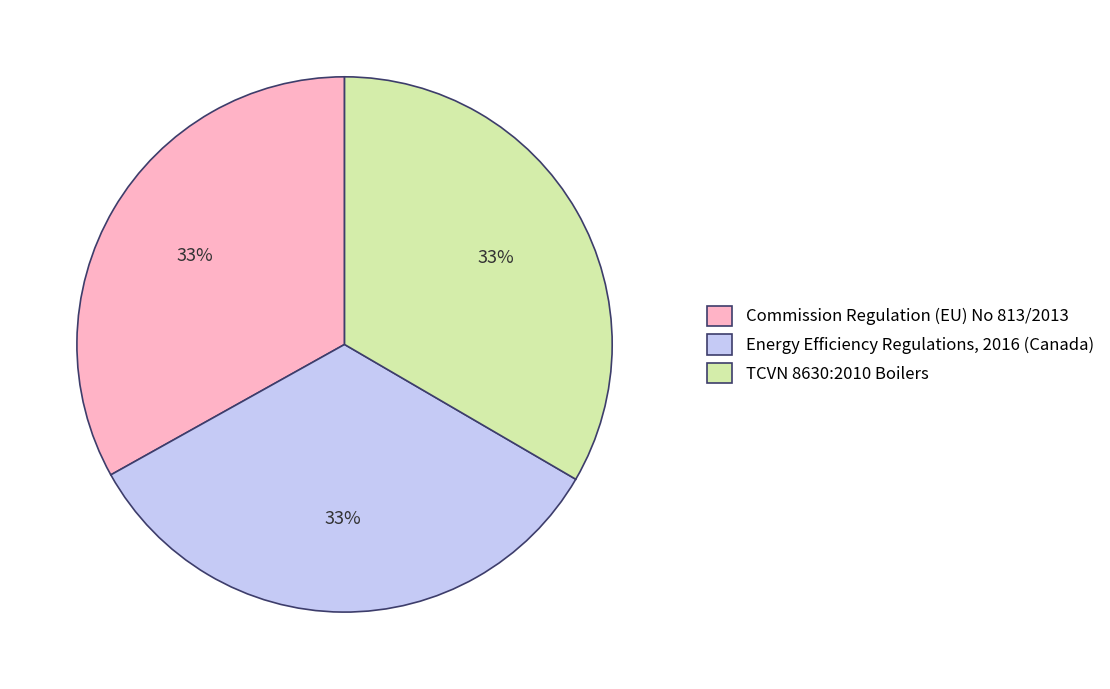

Is there a majority slice in this chart?

No